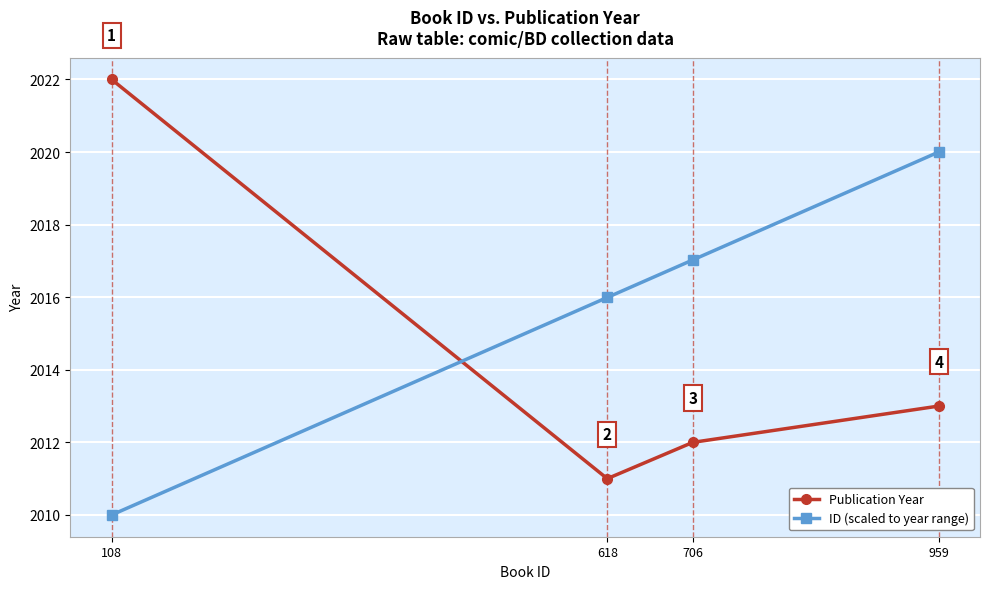

Which series ends up on top after the final intersection of Publication Year and ID (scaled to year range)?

ID (scaled to year range)